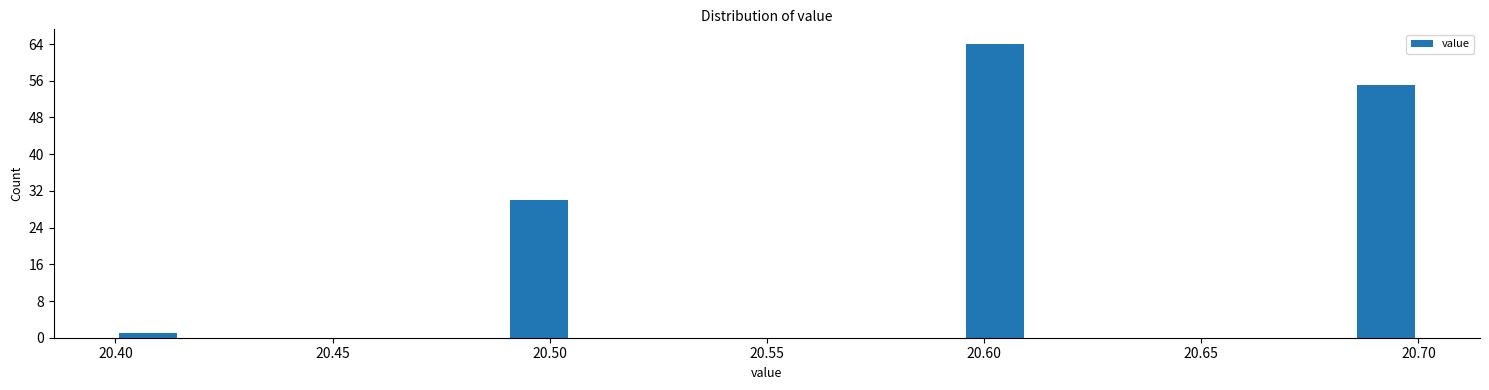

Read against the x-axis, roughly where is the centre of the tallest bar?

20.605